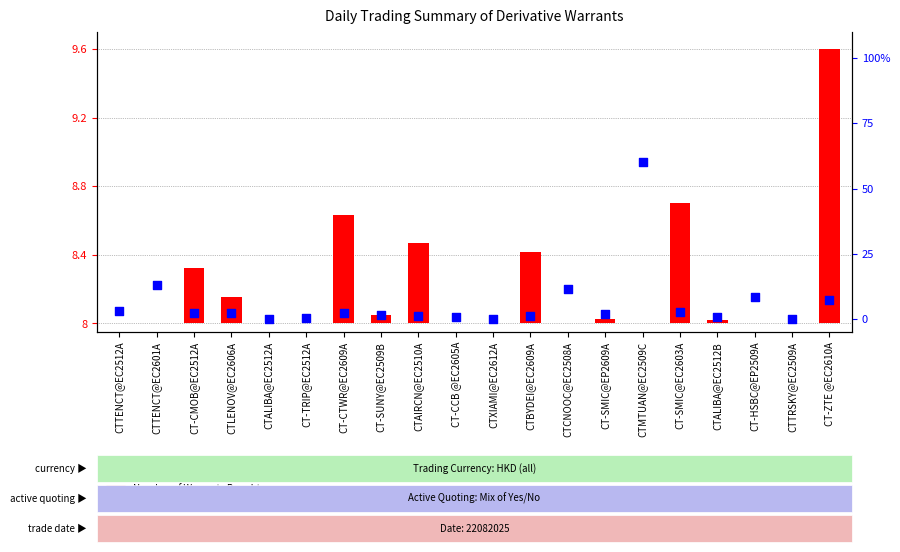

Is the value of Number of Warrants Bought at CT-CCB @EC2605A greater than the value of Percent of Issue Still in Market at CTTRSKY@EC2509A?

No